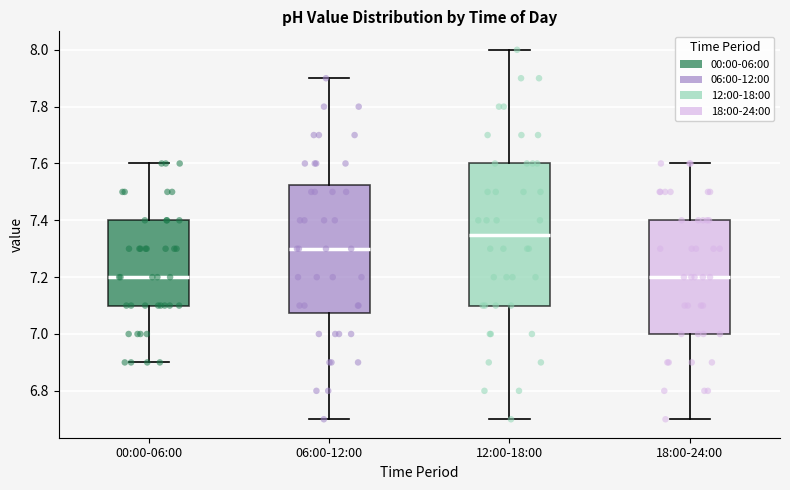

Where does the median line of the box for 12:00-18:00 sit on the y-axis? The values are not printed on the chart, so give them approximately, as read against the axis.

7.36